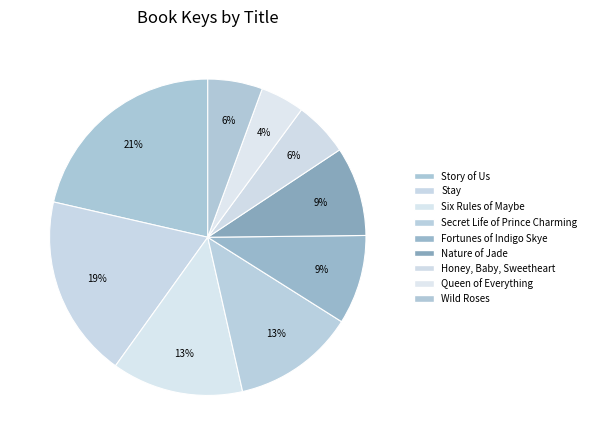

Between Nature of Jade and Story of Us, which is larger?

Story of Us